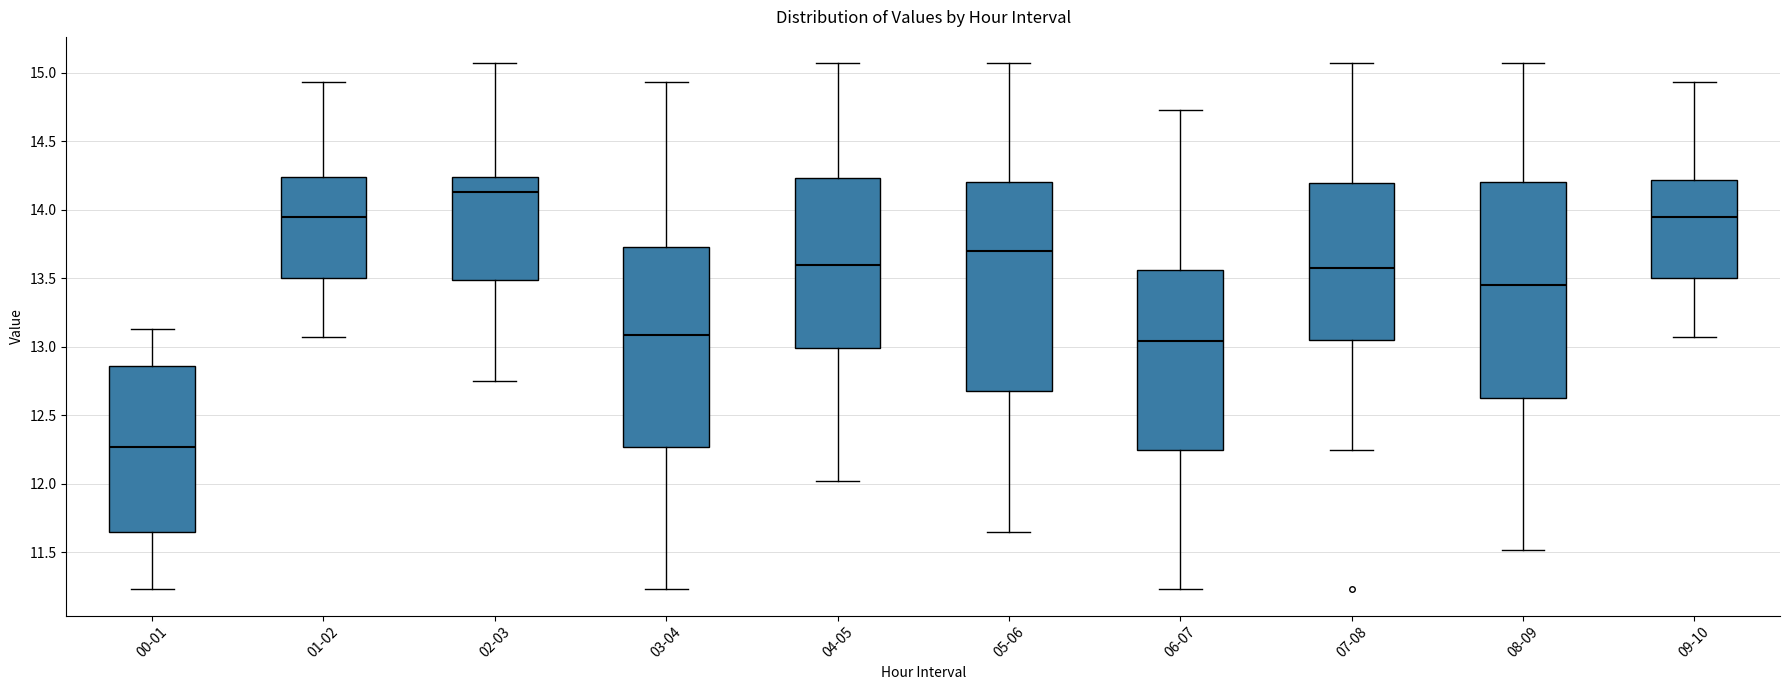

Which box's median line is the highest?

02-03